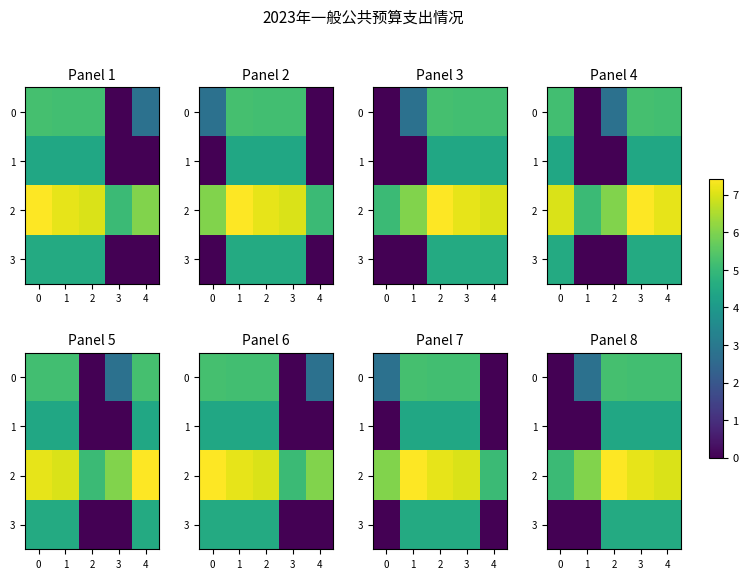

What is the difference between the 0 values at 0 and 1?

2.8